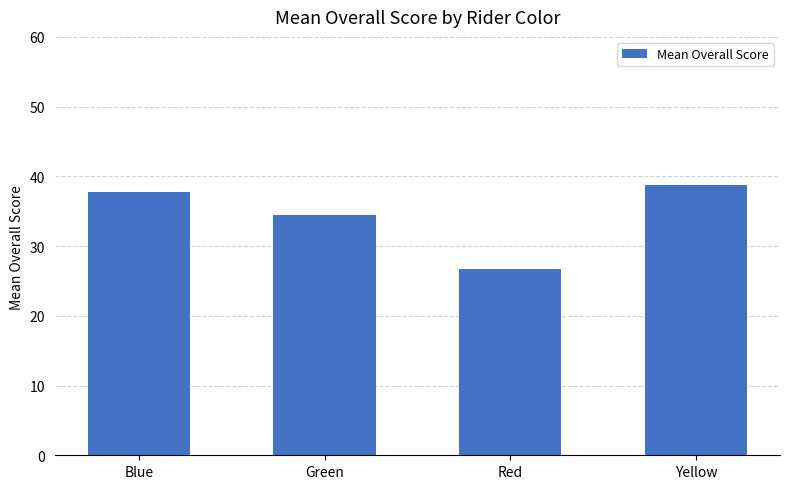

What is the change in value from Blue to Red?

-11.0